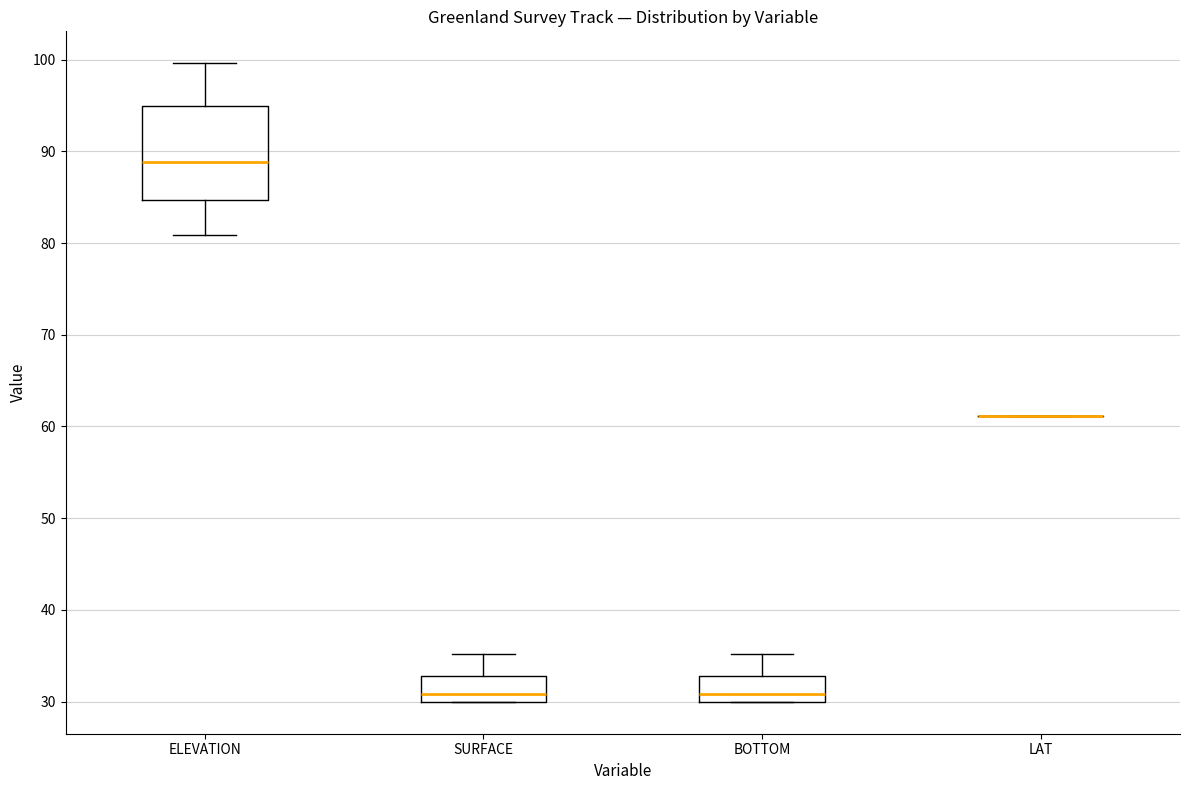

Reading left to right, transcribe this box plot: for each box, give where its median line is, the range the box spans, and where its two whiskers end, as read against the y-axis. The values are not printed on the chart, so give them approximately, as read against the axis.

ELEVATION: median 89, box 85 to 95, whiskers 81 to 100
SURFACE: median 31, box 30 to 33, whiskers 30 to 35
BOTTOM: median 31, box 30 to 33, whiskers 30 to 35
LAT: box collapsed to a line at 61, whiskers 61 to 61